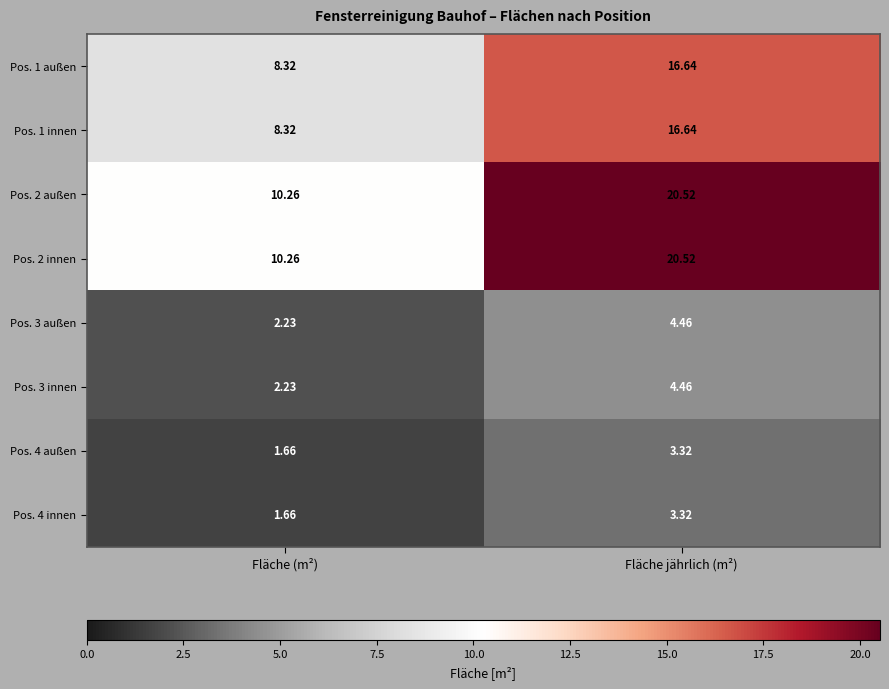

At which label does Pos. 4 außen reach its peak?

Fläche jährlich (m²)